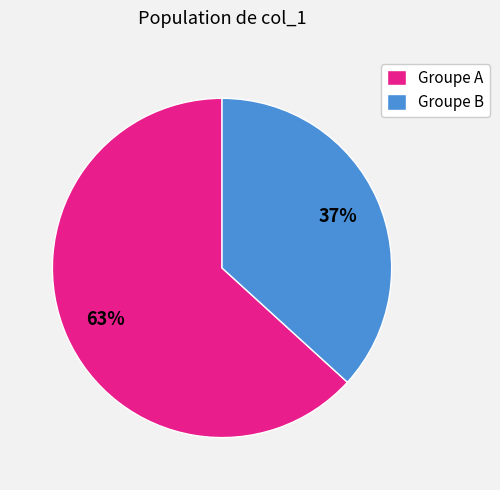

What percentage is the Groupe B slice, to the nearest percent?

37%